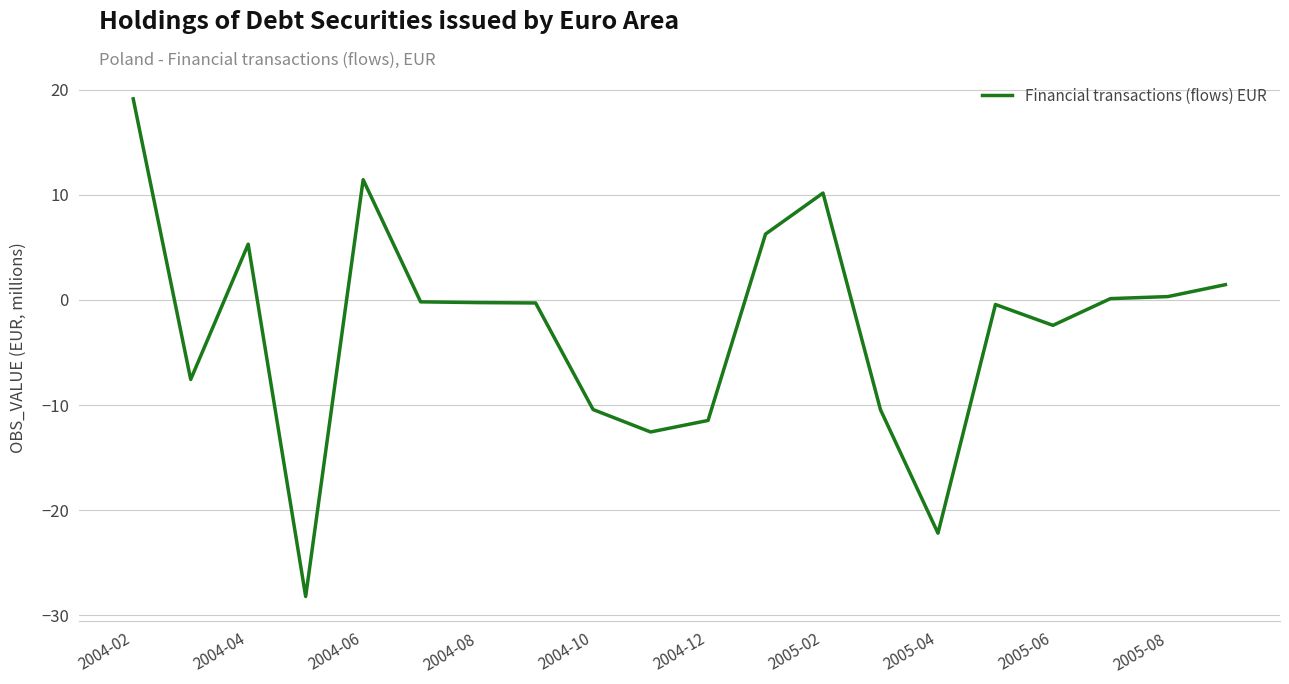

What is the maximum value shown in the chart?

19.1